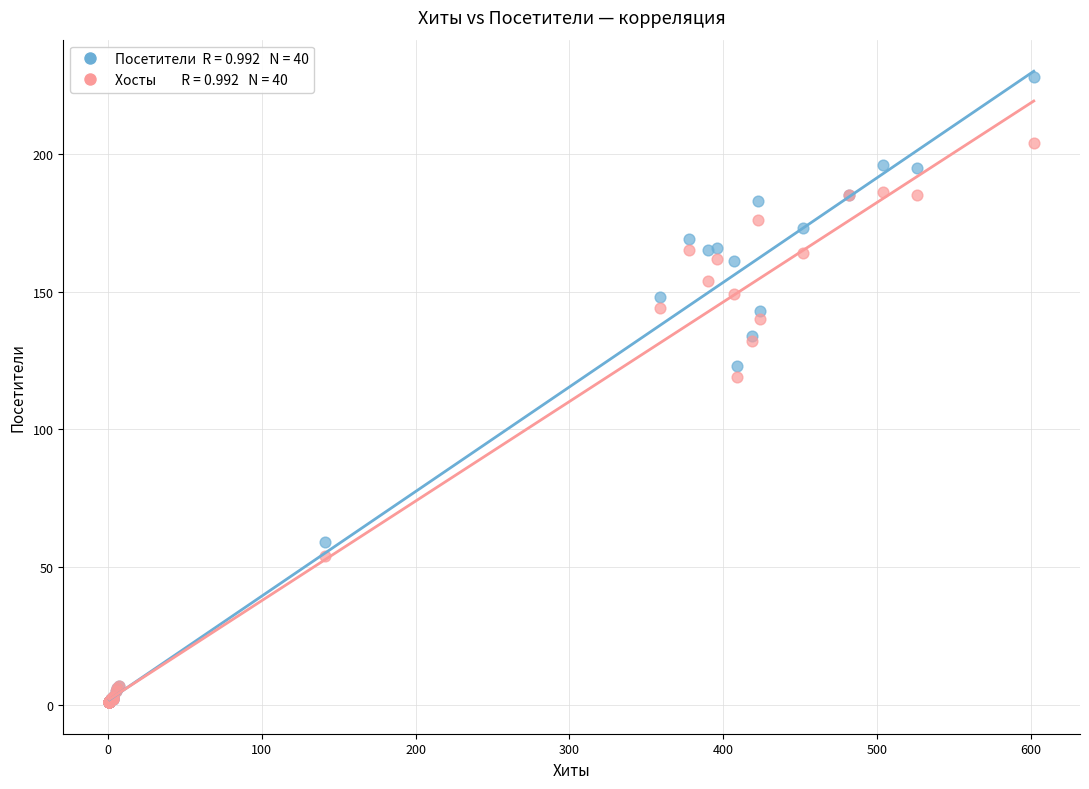

Across all series, what Y value is closest to 114?

119